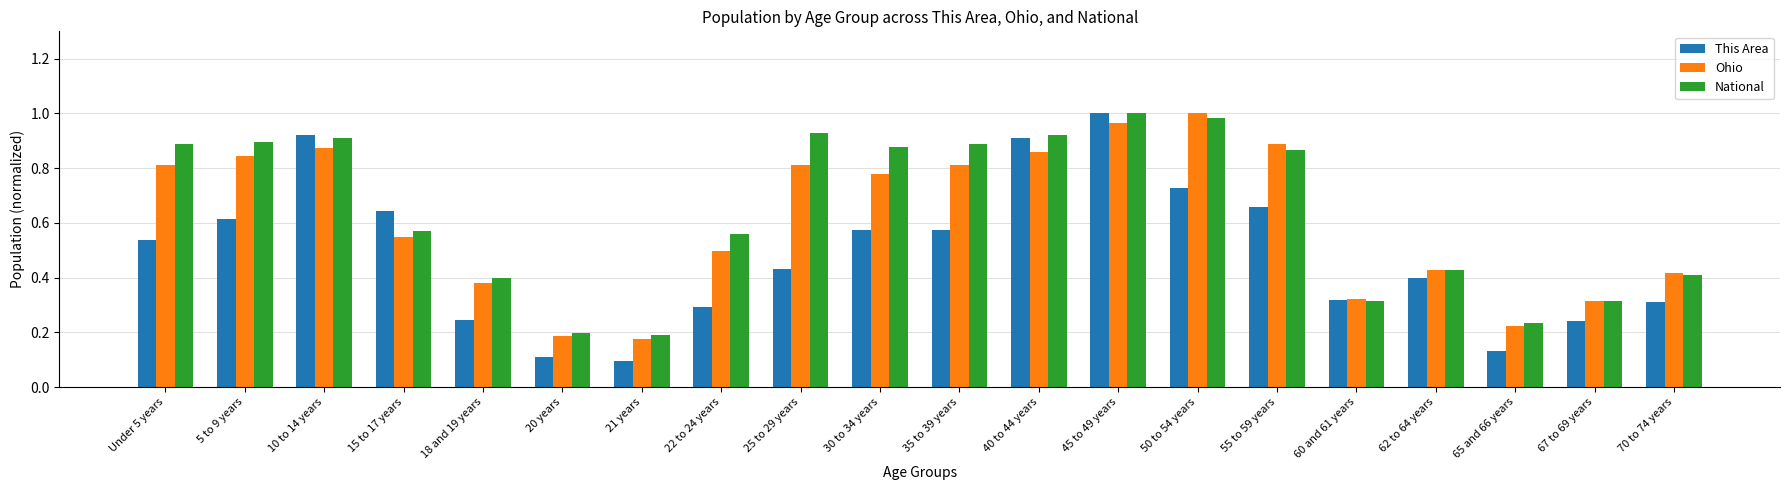

What is the label of the 19th bar from the right?

5 to 9 years